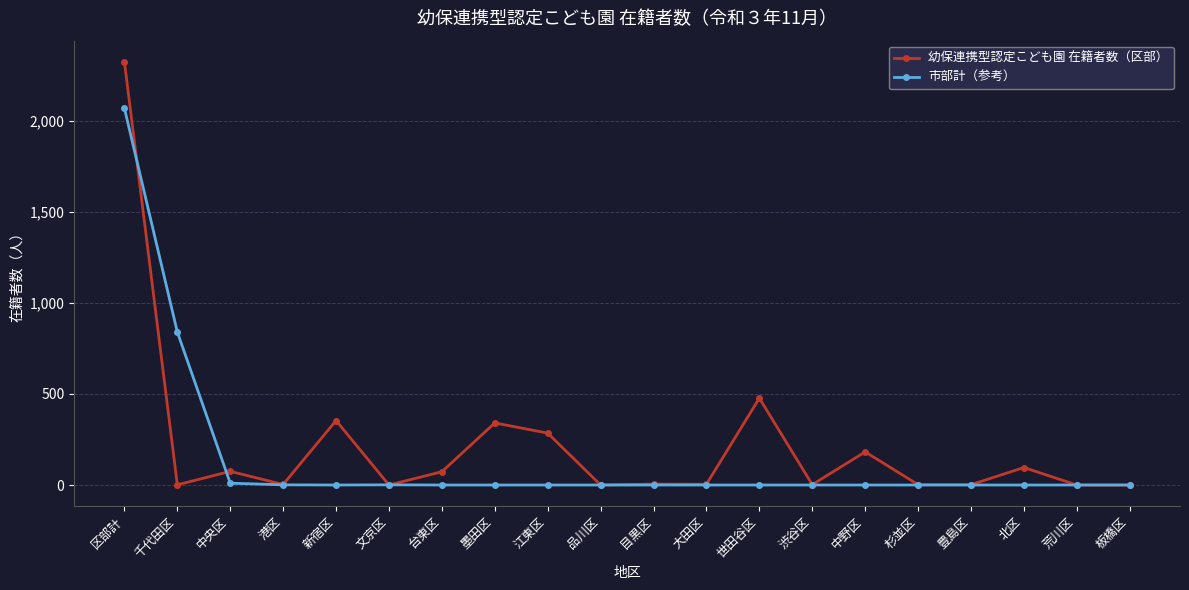

How many data points does each series have?

20